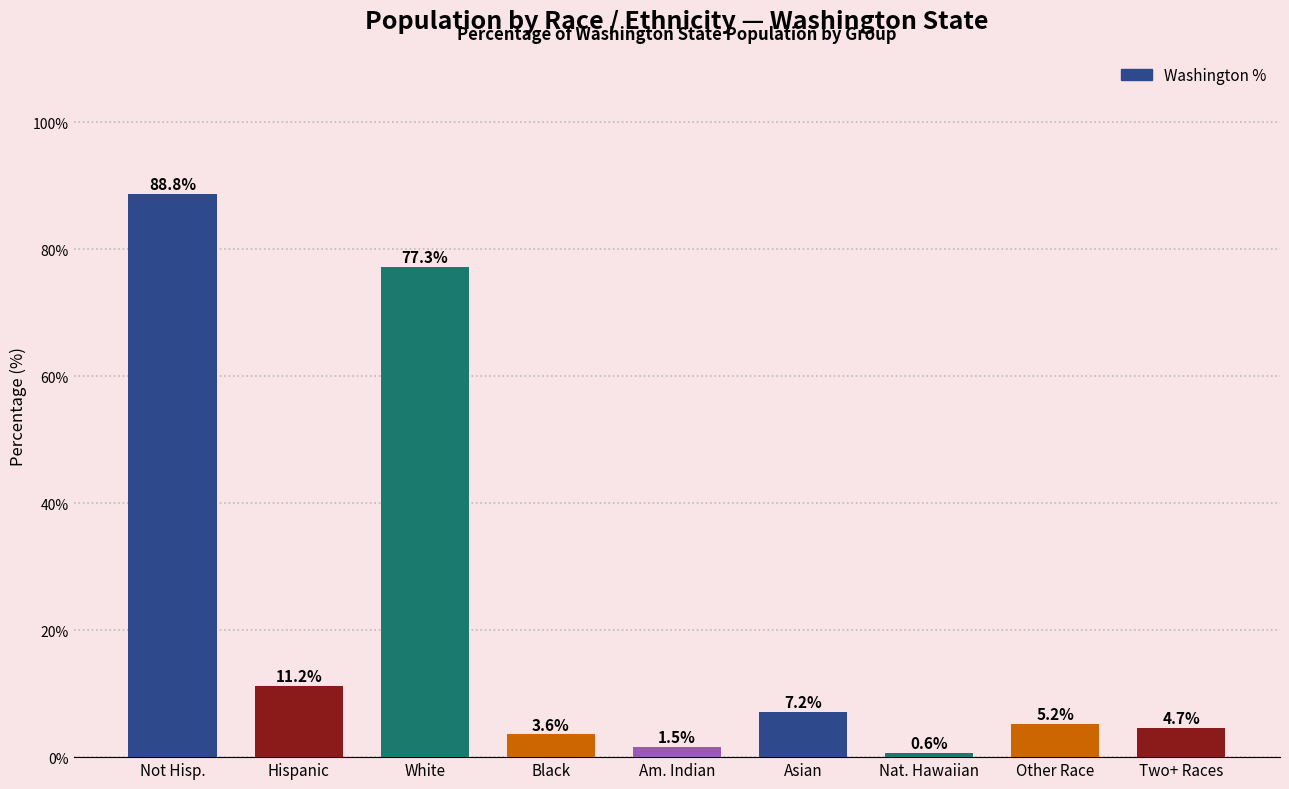

What is the approximate value at Asian?

7.2